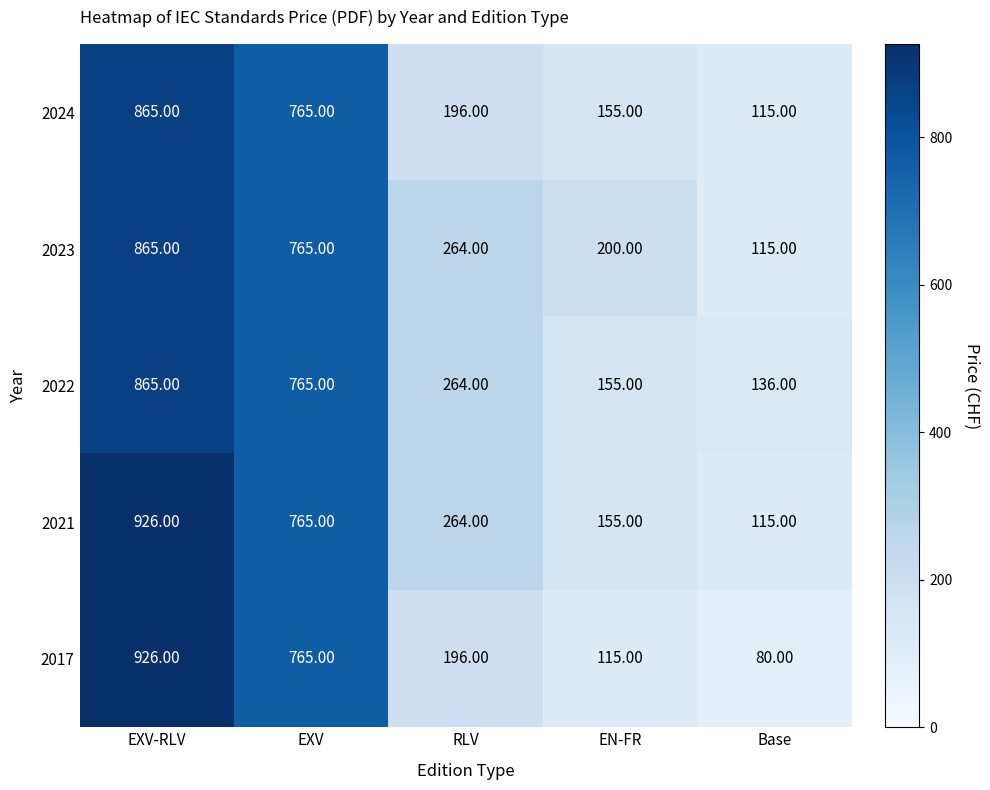

Where is 2017 nearest to the value 503?

EXV